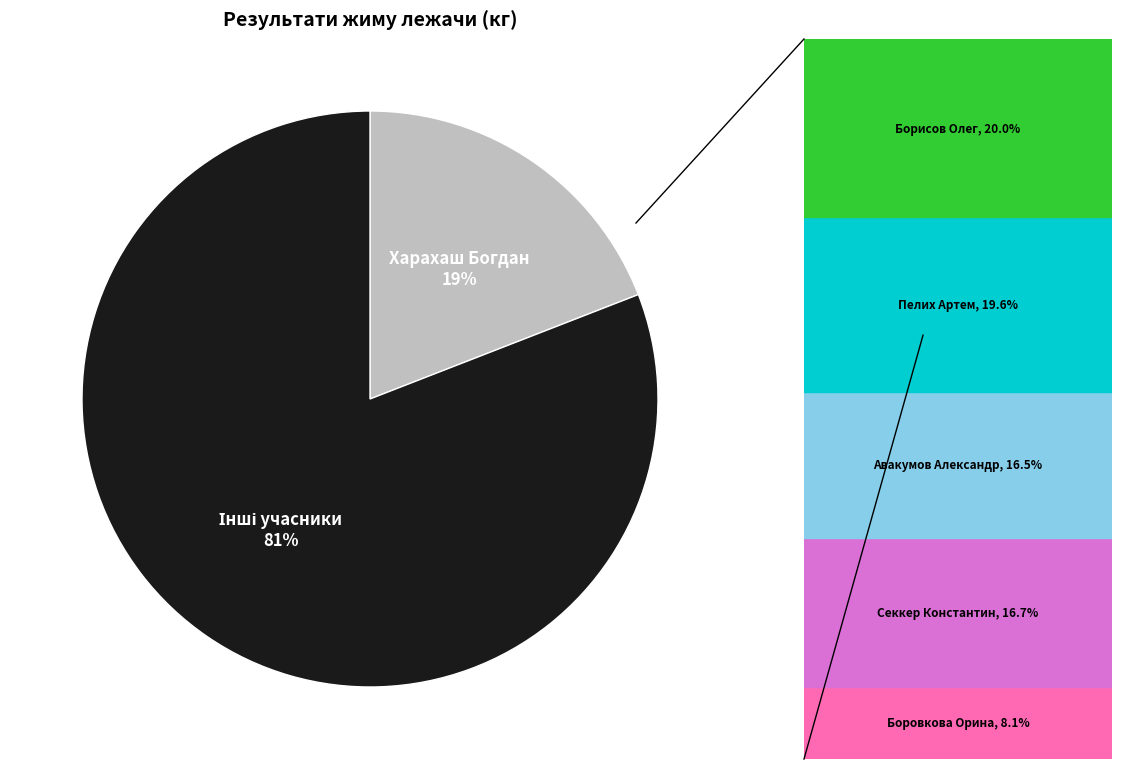

Is there a majority slice in this chart?

Yes